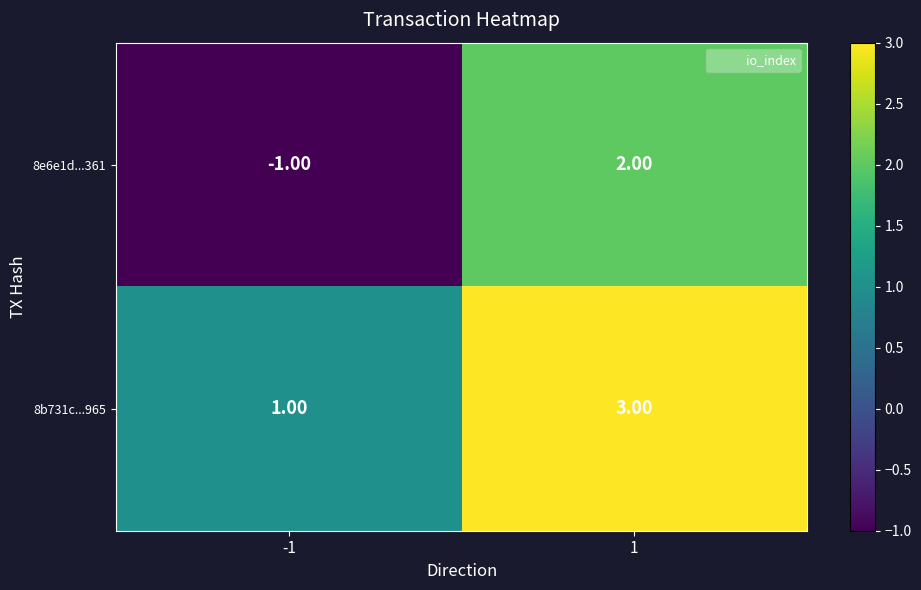

At how many categories does at least one series exceed 2?

1